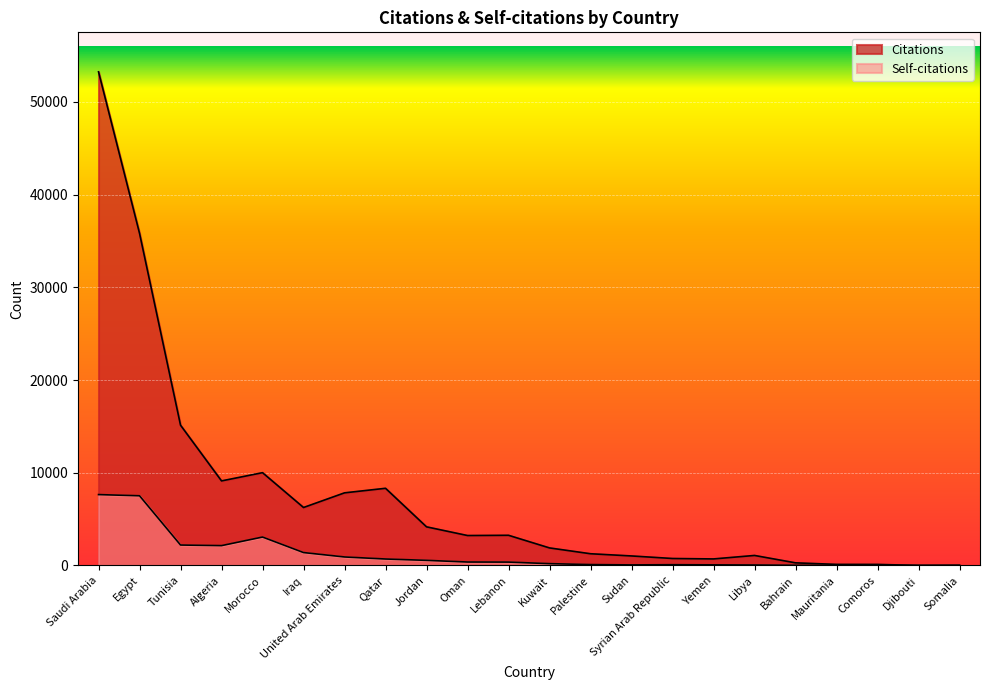

Where is the first local minimum for Self-citations?

Algeria